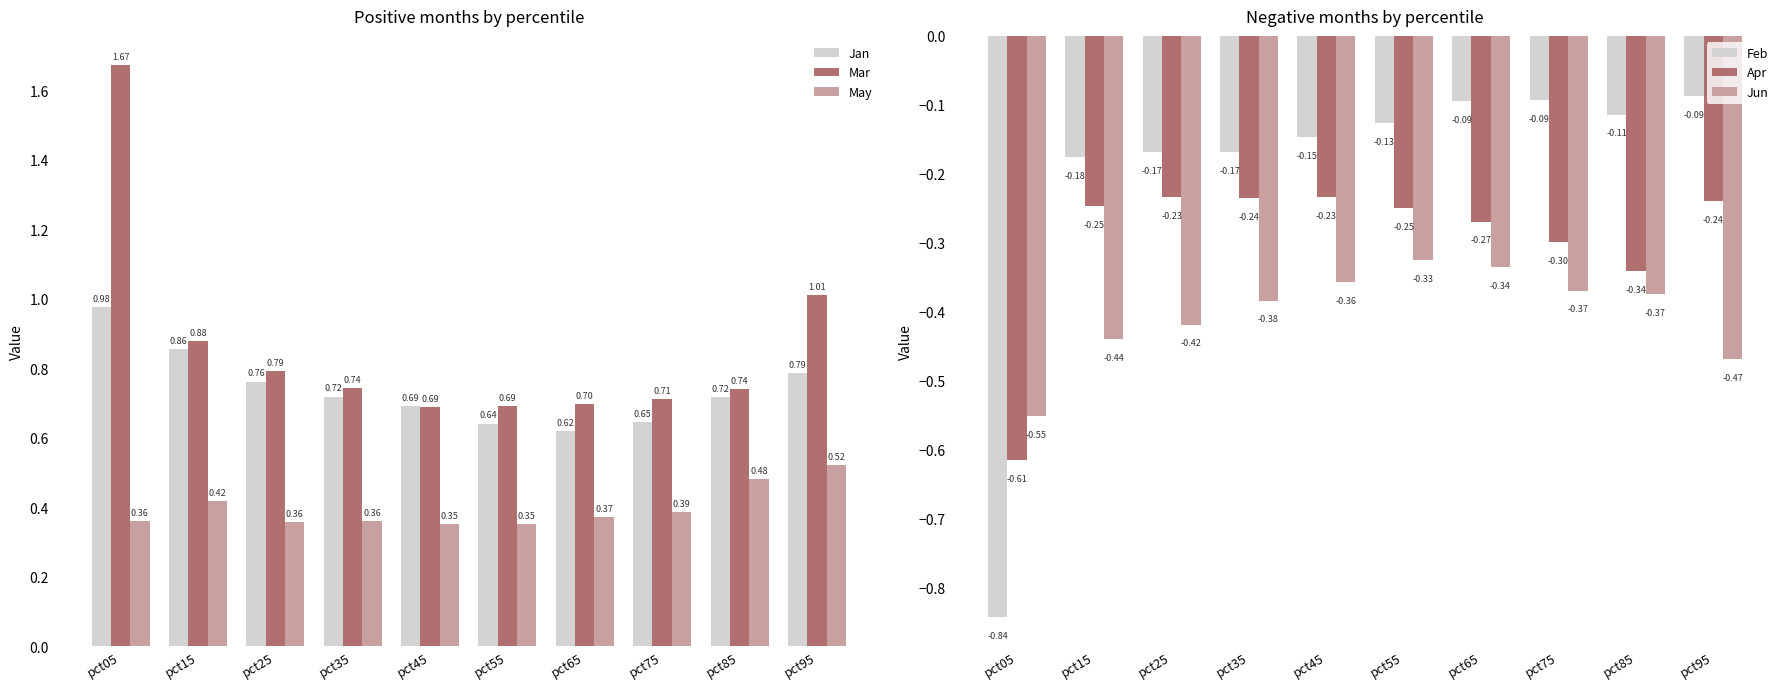

Reading left to right, what are all the values shown in this chart?

Jan: pct05=1.0	pct15=0.9	pct25=0.8	pct35=0.7	pct45=0.7	pct55=0.6	pct65=0.6	pct75=0.6	pct85=0.7	pct95=0.8
Mar: pct05=1.7	pct15=0.9	pct25=0.8	pct35=0.7	pct45=0.7	pct55=0.7	pct65=0.7	pct75=0.7	pct85=0.7	pct95=1.0
May: pct05=0.4	pct15=0.4	pct25=0.4	pct35=0.4	pct45=0.4	pct55=0.4	pct65=0.4	pct75=0.4	pct85=0.5	pct95=0.5
Feb: pct05=-0.8	pct15=-0.2	pct25=-0.2	pct35=-0.2	pct45=-0.1	pct55=-0.1	pct65=-0.1	pct75=-0.1	pct85=-0.1	pct95=-0.1
Apr: pct05=-0.6	pct15=-0.2	pct25=-0.2	pct35=-0.2	pct45=-0.2	pct55=-0.2	pct65=-0.3	pct75=-0.3	pct85=-0.3	pct95=-0.2
Jun: pct05=-0.6	pct15=-0.4	pct25=-0.4	pct35=-0.4	pct45=-0.4	pct55=-0.3	pct65=-0.3	pct75=-0.4	pct85=-0.4	pct95=-0.5